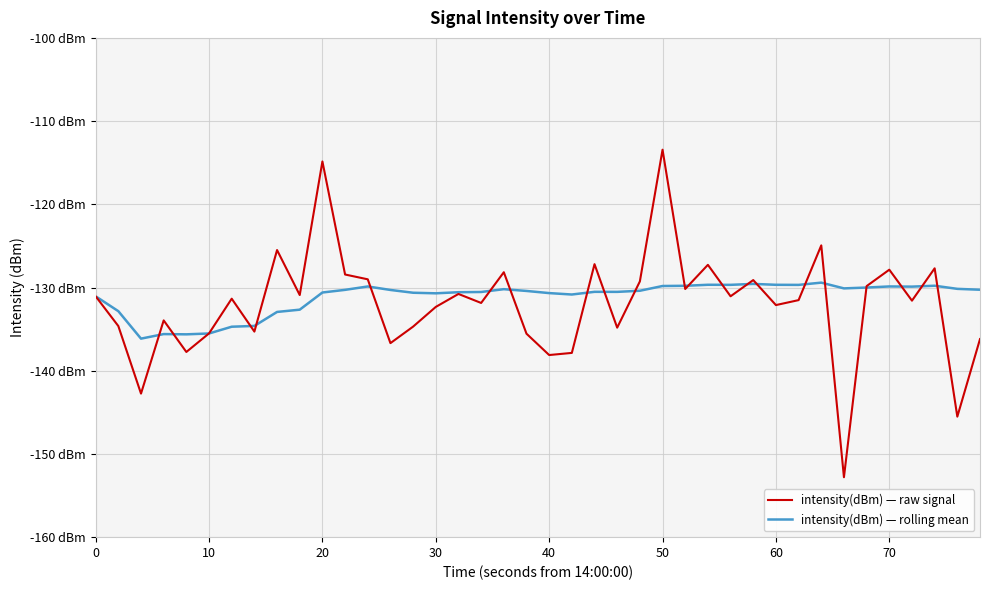

What is the smallest value displayed?

-152.8